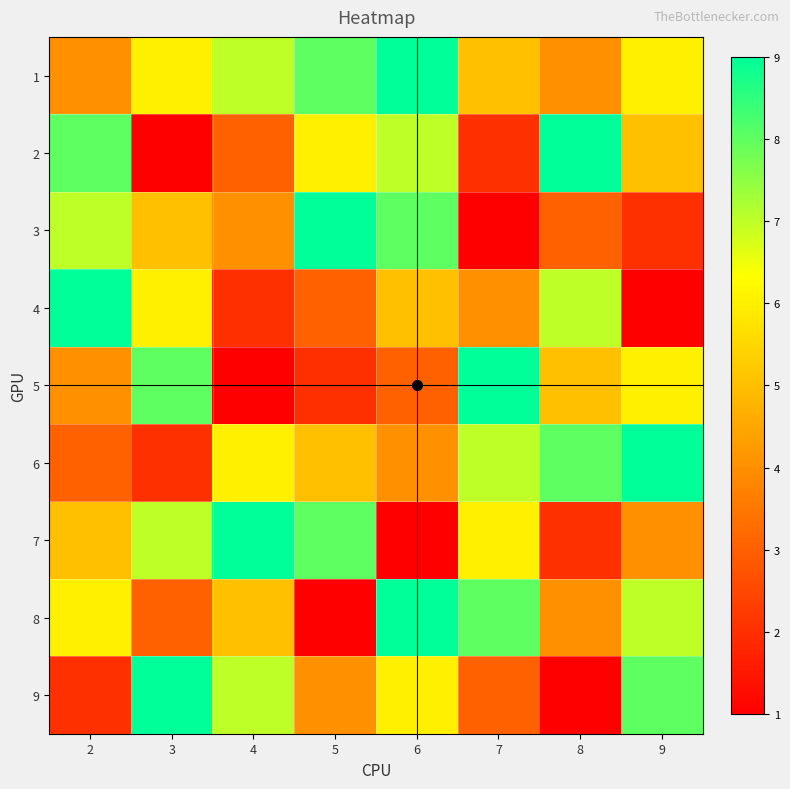

What is the total value across all series at 4?

44